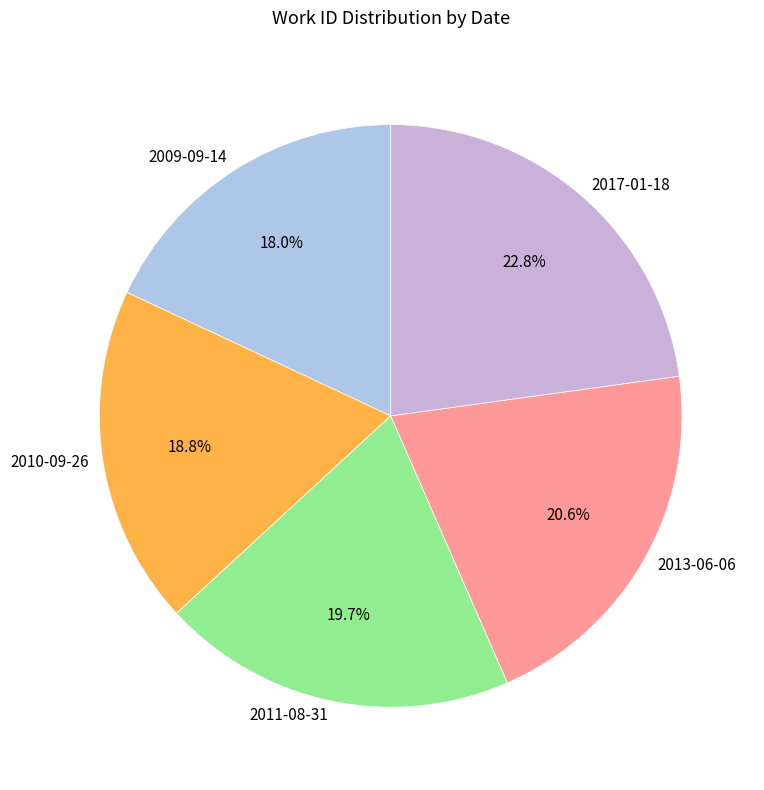

What is the smallest slice in the pie chart?

2009-09-14